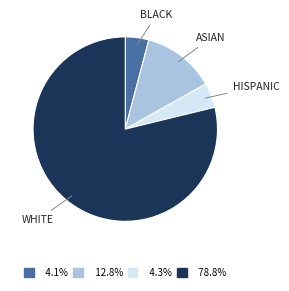

Does 4.1% account for over 50% of the chart?

No